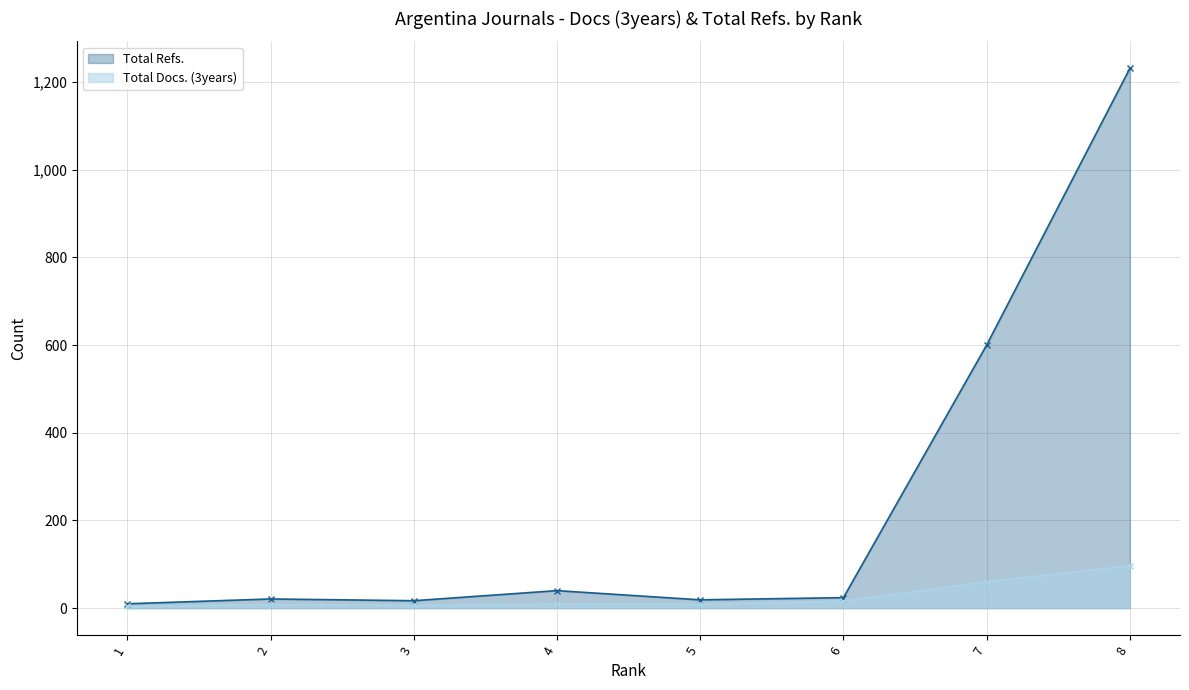

What is the difference between the highest and lowest values at 1?

6